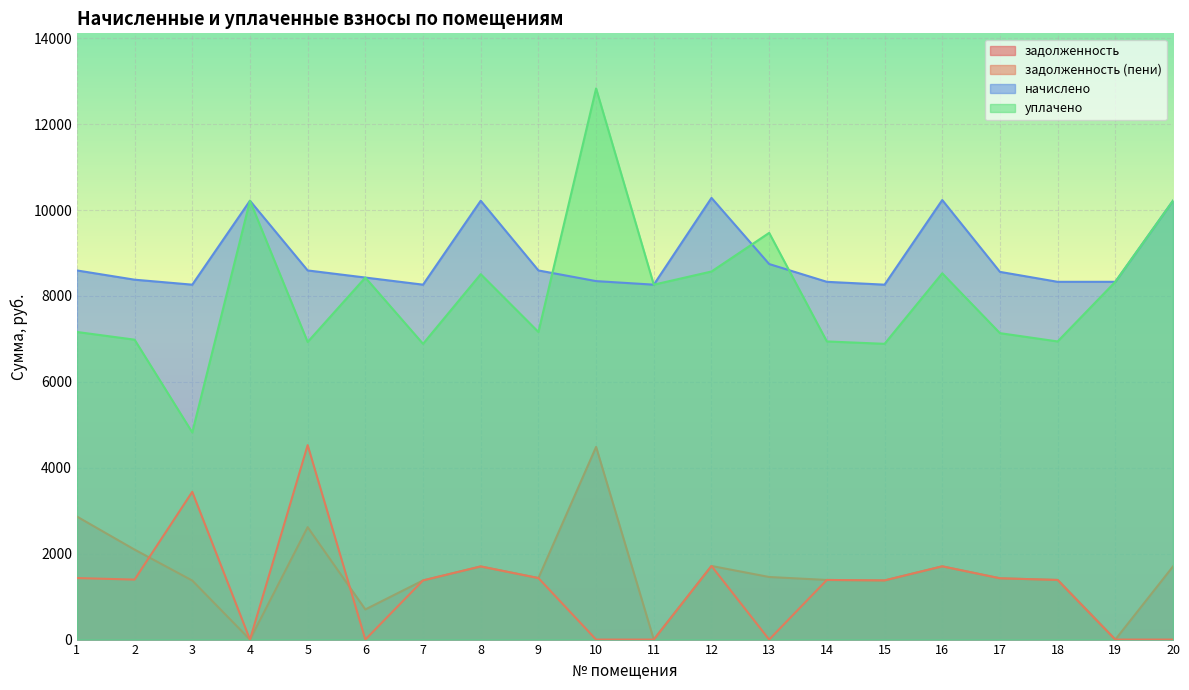

What is the highest value of the задолженность (пени) series?

4527.4